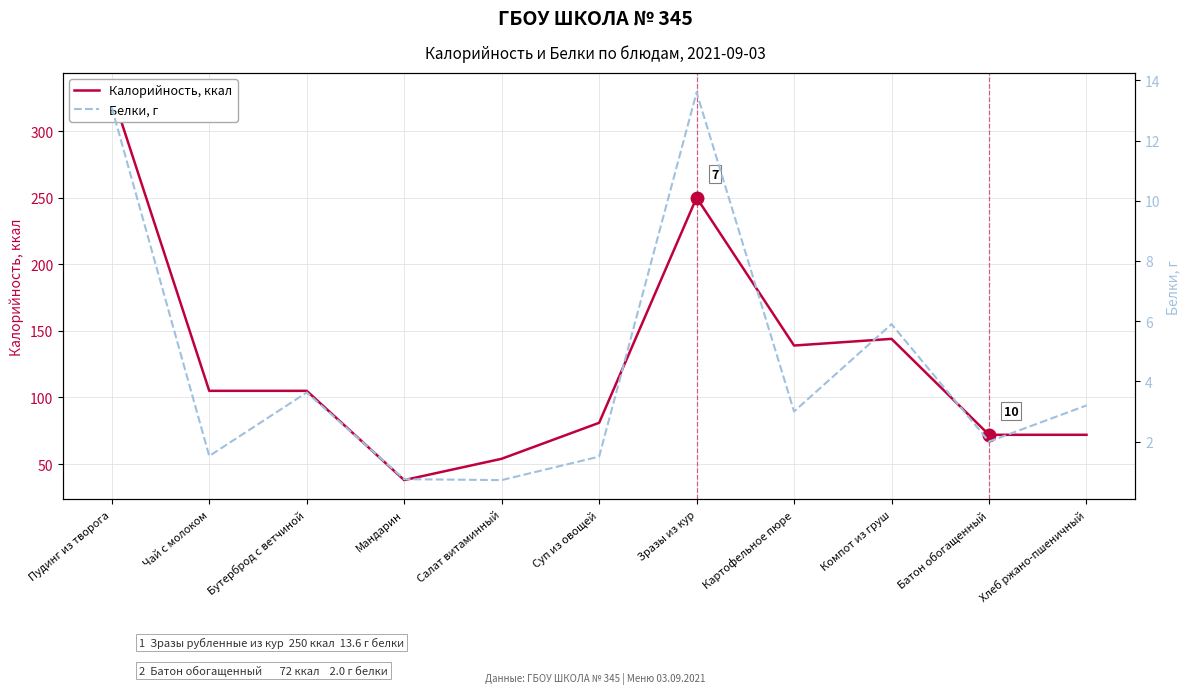

Rank the series at Суп из овощей from lowest to highest value.

Белки, г, Калорийность, ккал